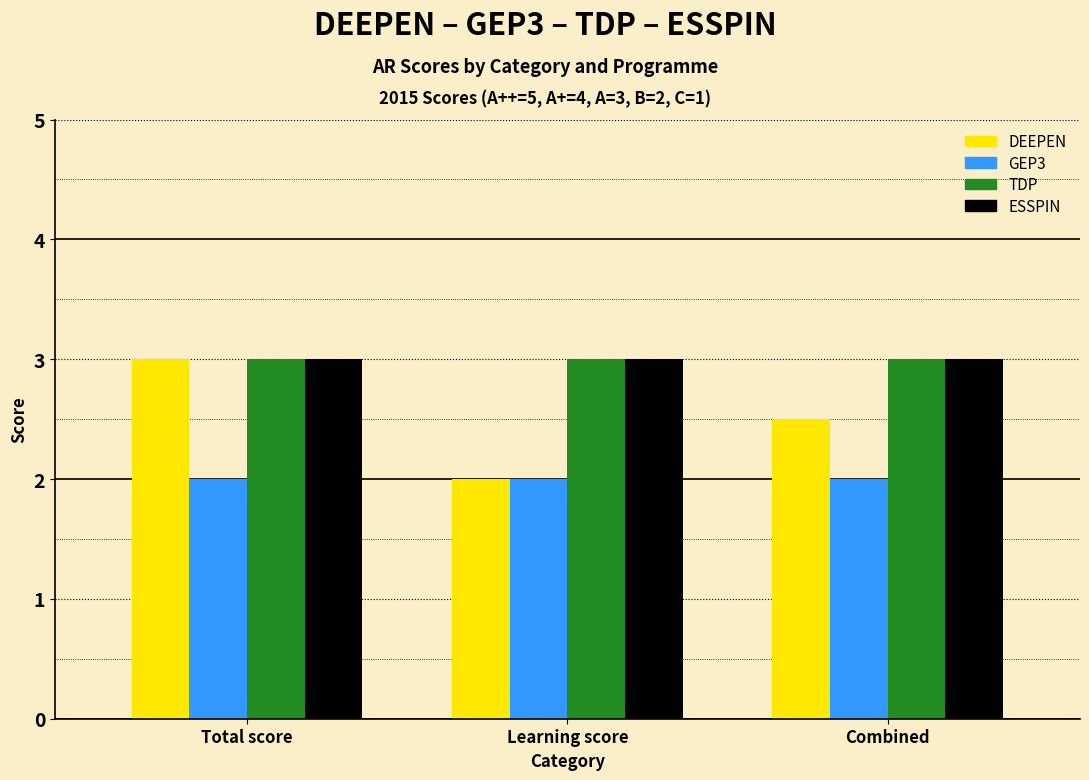

Reading left to right, extract all data points from this chart.

DEEPEN: 3.0	2.0	2.5
GEP3: 2.0	2.0	2.0
TDP: 3.0	3.0	3.0
ESSPIN: 3.0	3.0	3.0